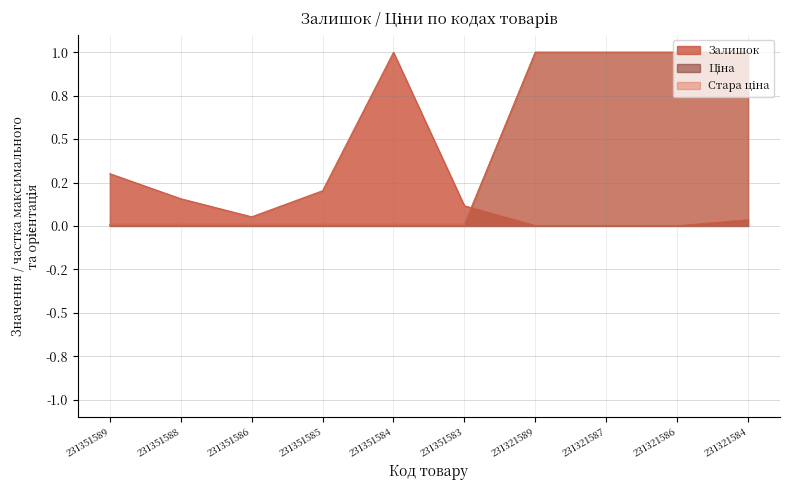

Reading left to right, transcribe all the data shown in this chart.

Залишок: 0.3	0.2	0.1	0.2	1.0	0.1	0.0	0.0	0.0	0.0
Ціна: 0.0	0.0	0.0	0.0	0.0	0.0	1.0	1.0	1.0	1.0
Стара ціна: 0.0	0.0	0.0	0.0	0.0	0.0	1.0	1.0	1.0	1.0